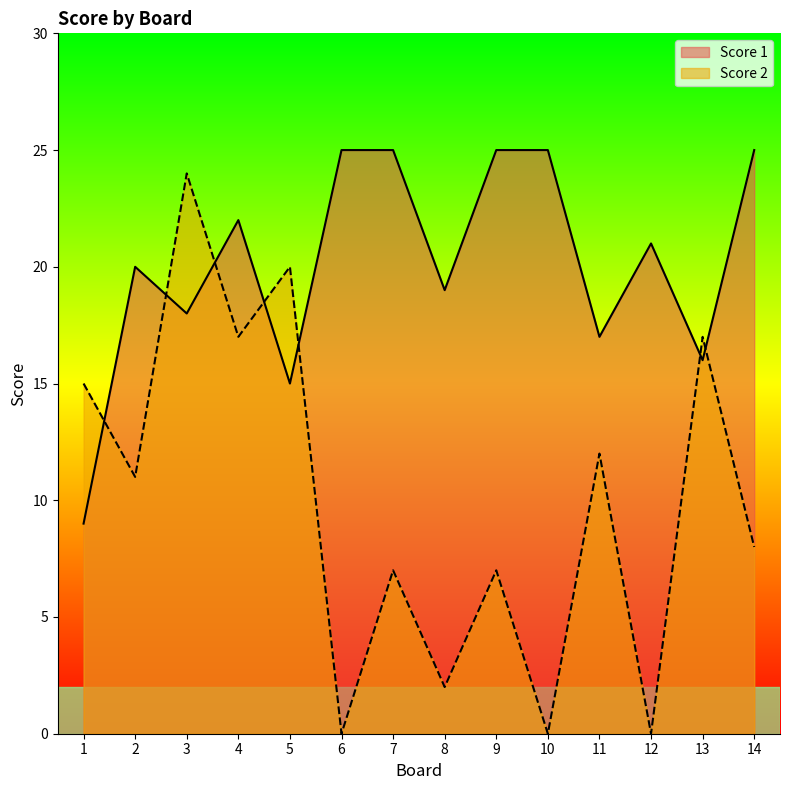

At how many categories does at least one series exceed 14?

14